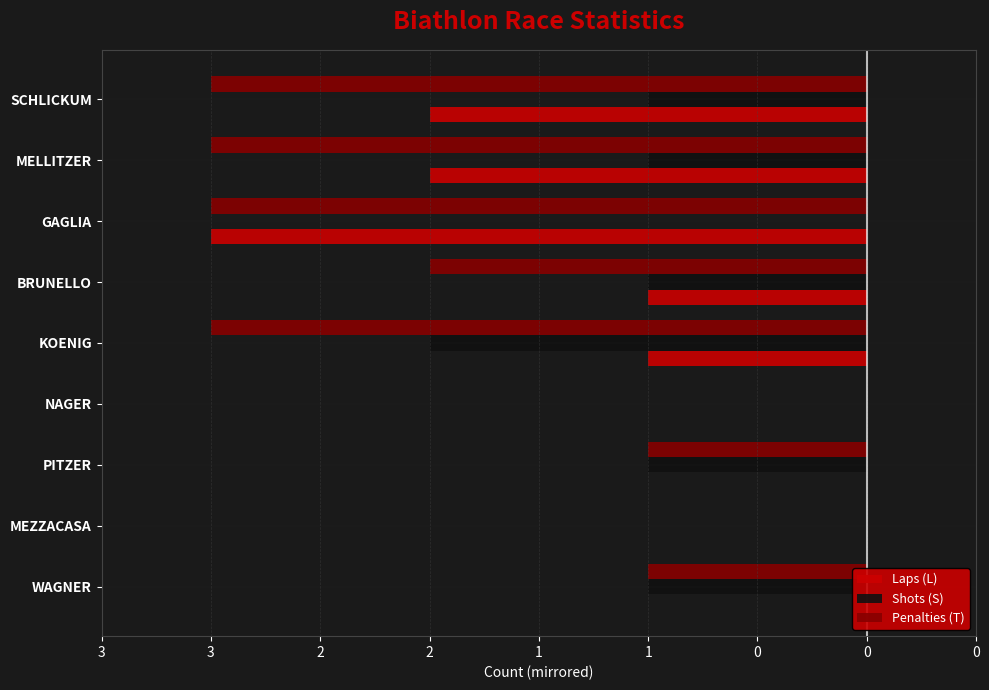

Are the bars horizontal?

Yes